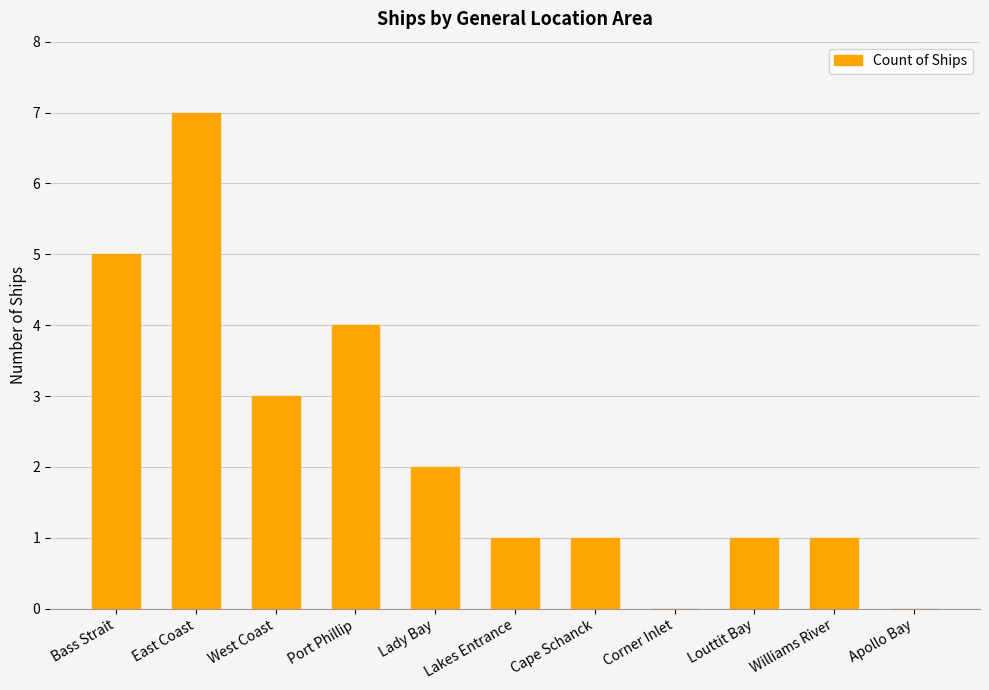

Is it true that the value at West Coast is 3?

True